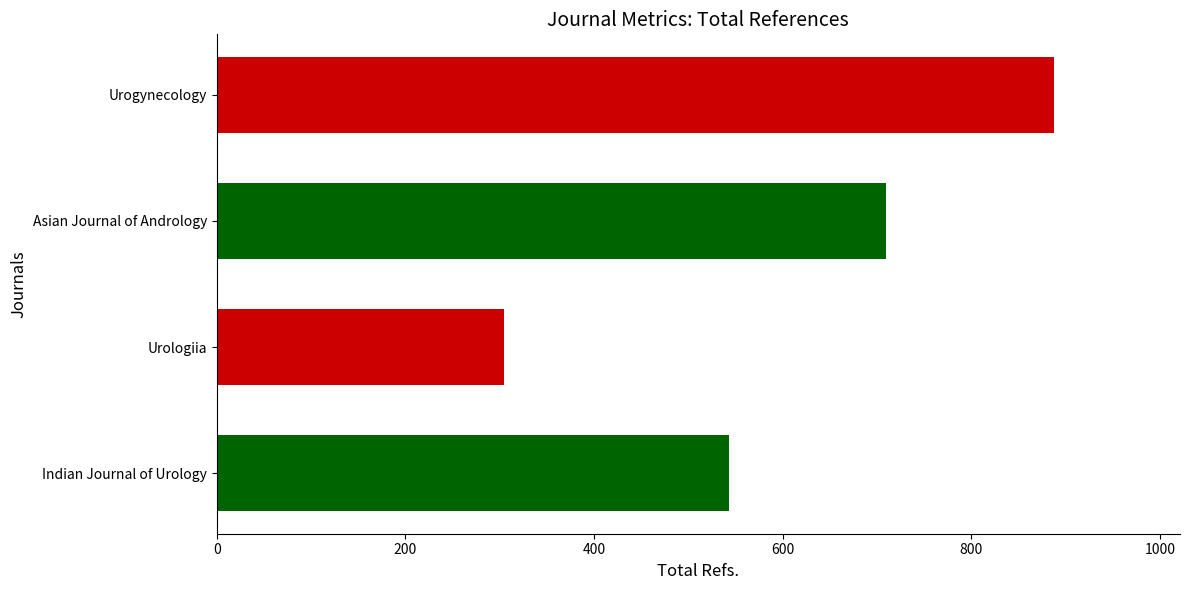

Reading top to bottom, what are all the values shown in this chart?

Urogynecology=888	Asian Journal of Andrology=710	Urologiia=305	Indian Journal of Urology=543